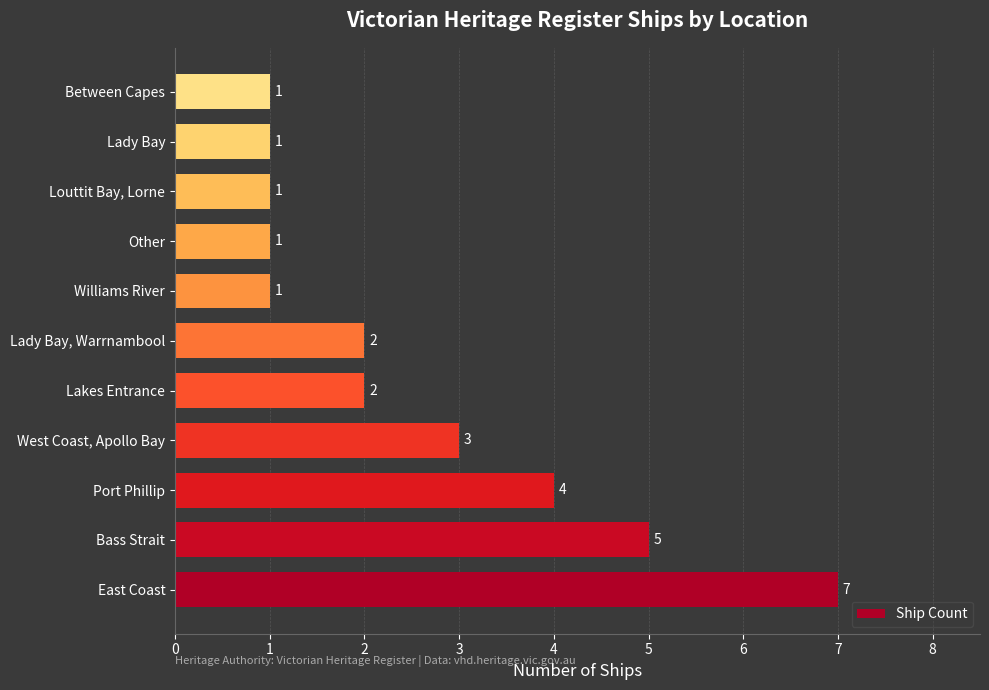

What is the ratio of the value at Lakes Entrance to the value at Williams River?

2.0